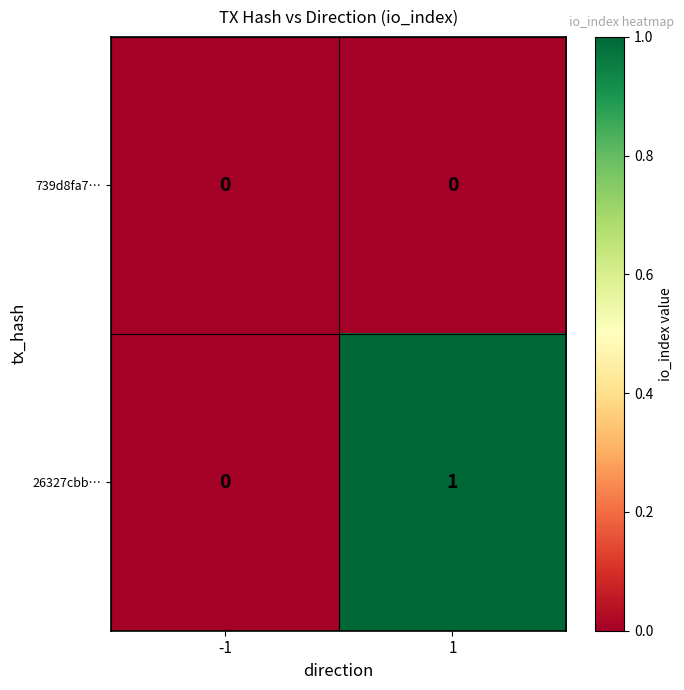

Which series has the largest total across all categories?

26327cbb…